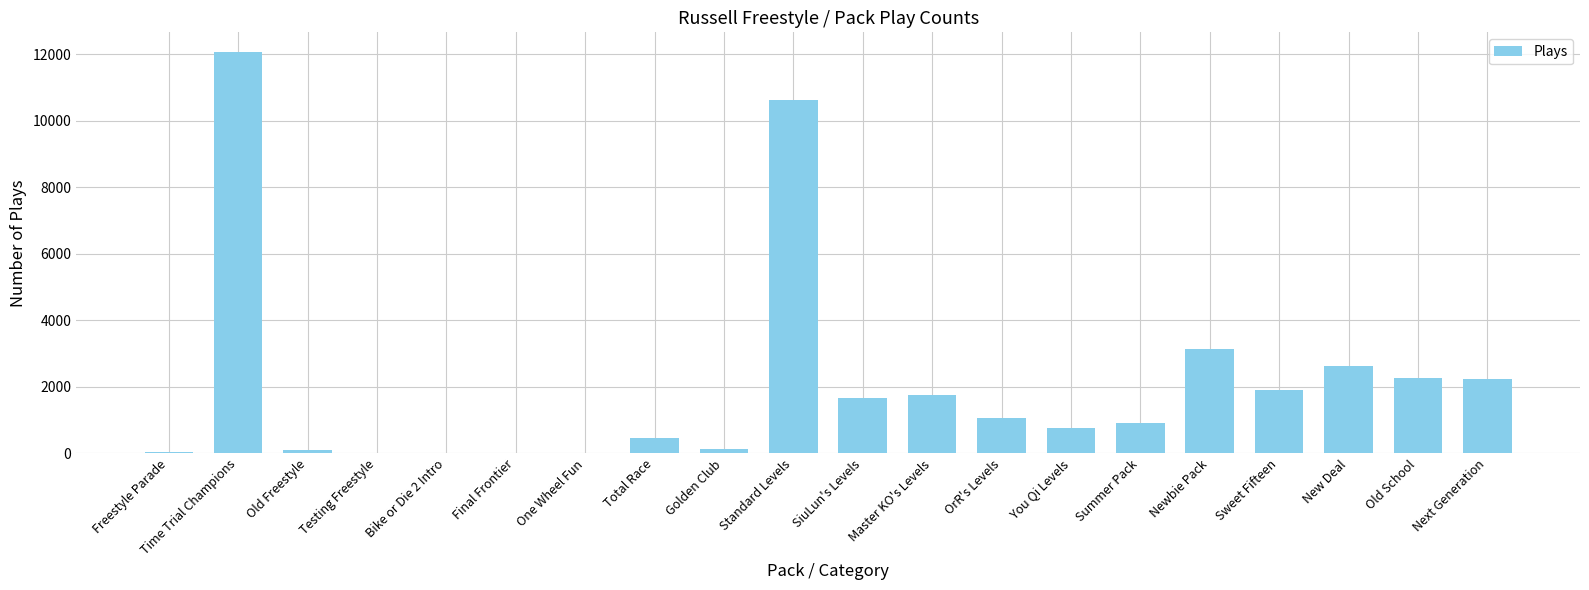

What is the approximate value at Standard Levels?

10626